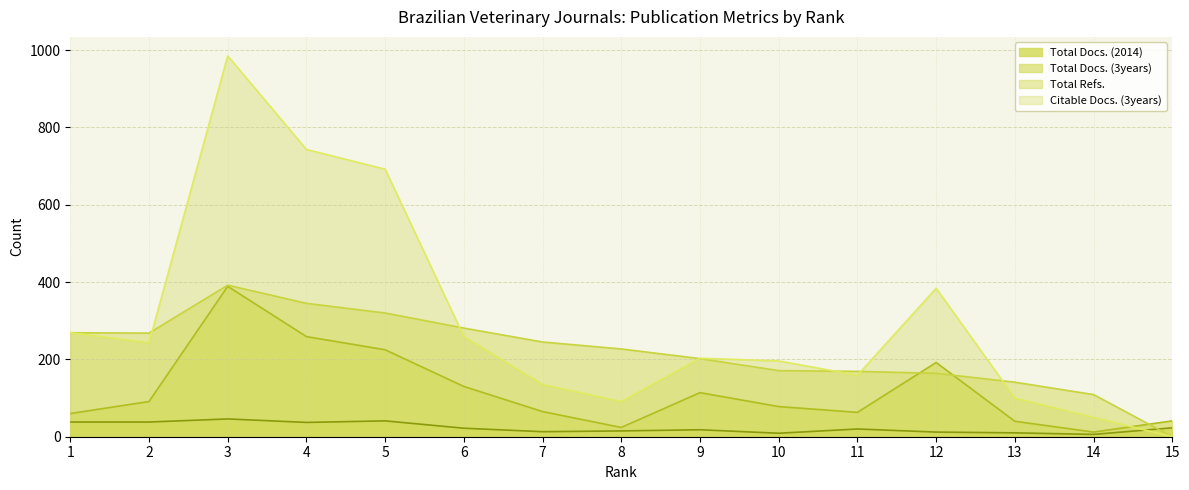

Where is the first local minimum for Total Refs.?

2